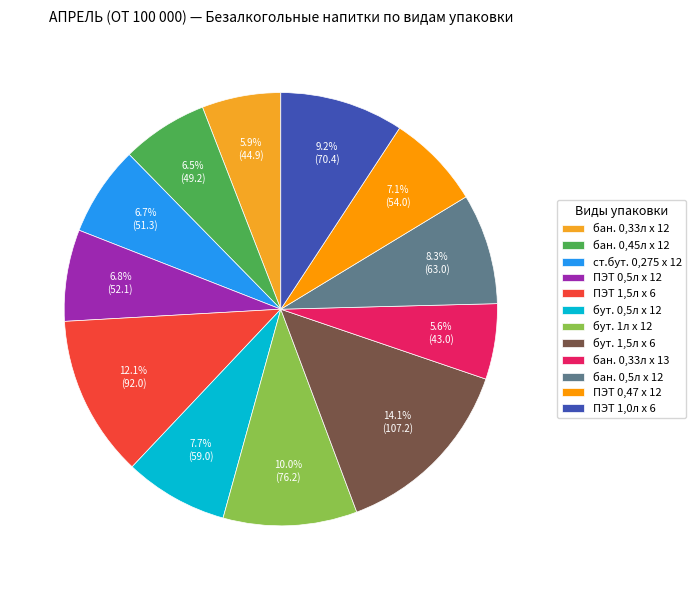

What is the smallest slice in the pie chart?

бан. 0,33л х 13